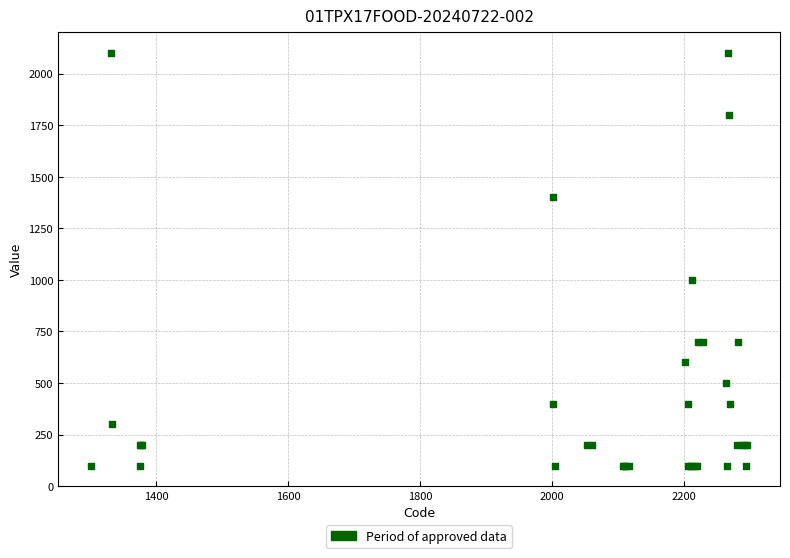

What Y value in the scatter plot is closest to 1100?

1000